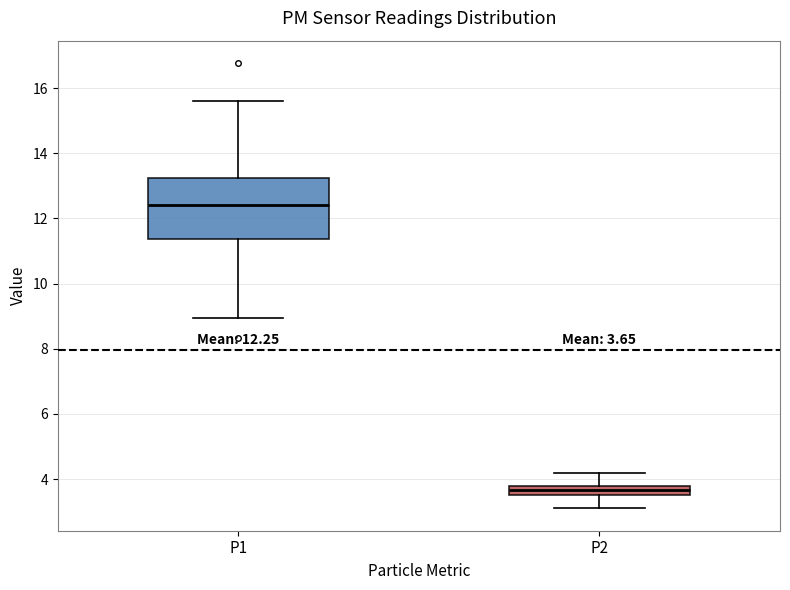

Which box is the tallest, from its lower edge to its upper edge?

P1